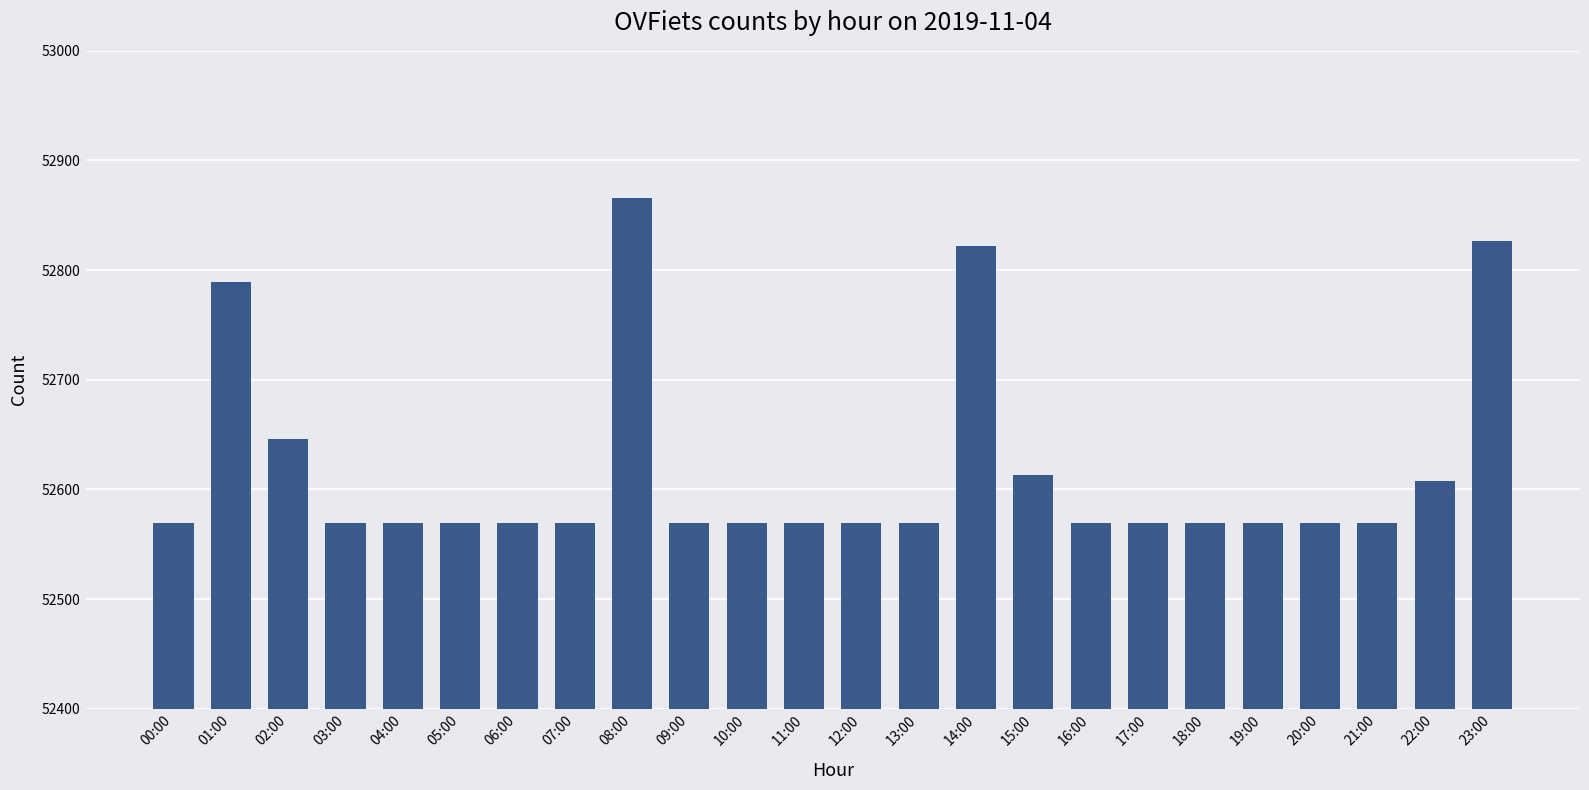

What is the sum of all values?

1262844